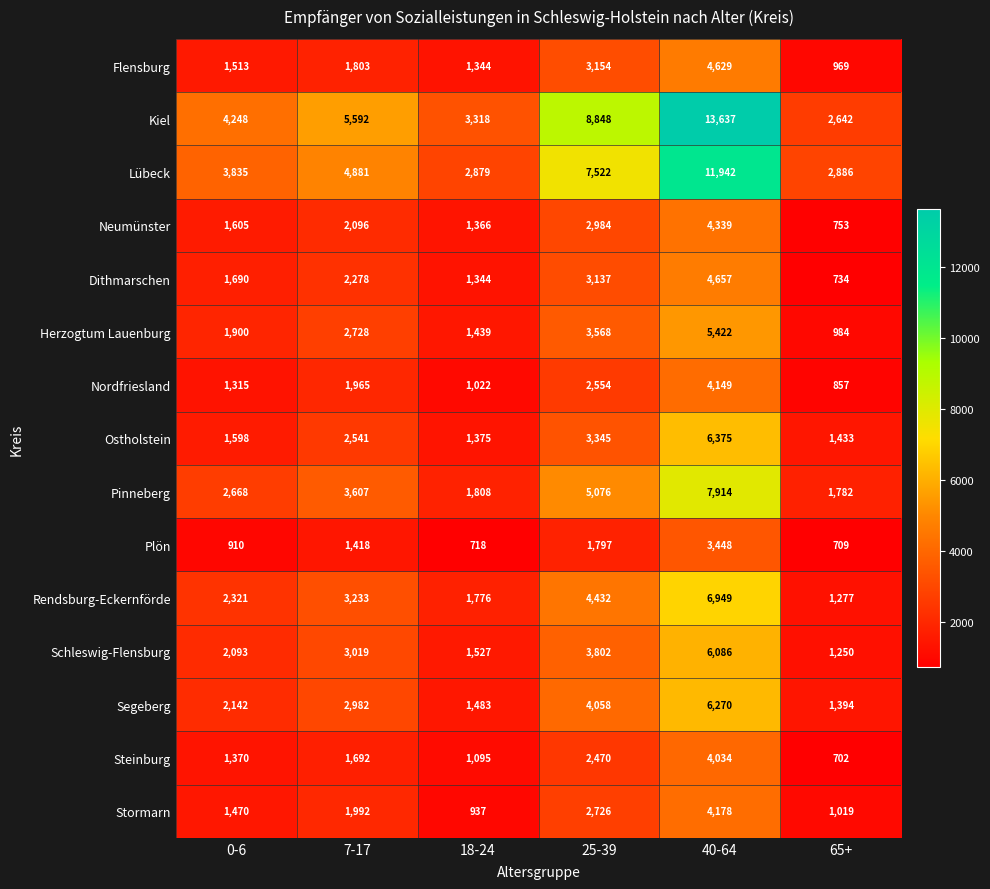

What is the average value of the Segeberg series?

3055